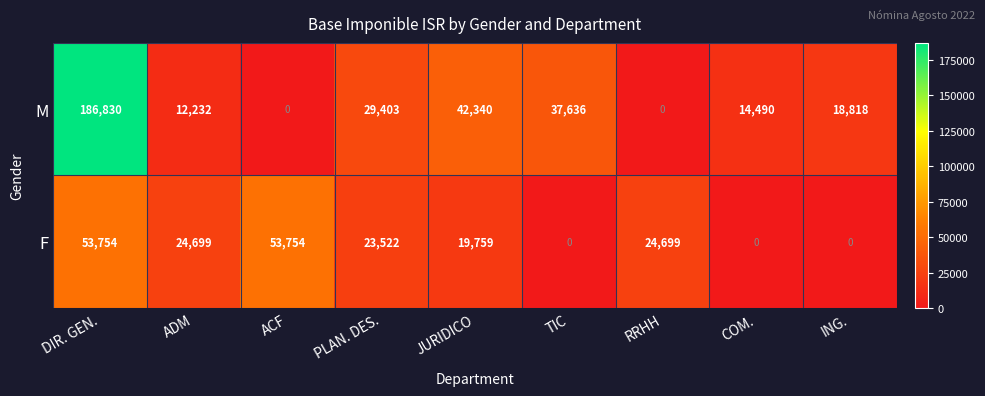

Reading left to right, list all the values displayed in this chart.

M: DIR. GEN.=186830	ADM=12232	ACF=0	PLAN. DES.=29403	JURIDICO=42340	TIC=37636	RRHH=0	COM.=14490	ING.=18818
F: DIR. GEN.=53754	ADM=24699	ACF=53754	PLAN. DES.=23522	JURIDICO=19759	TIC=0	RRHH=24699	COM.=0	ING.=0